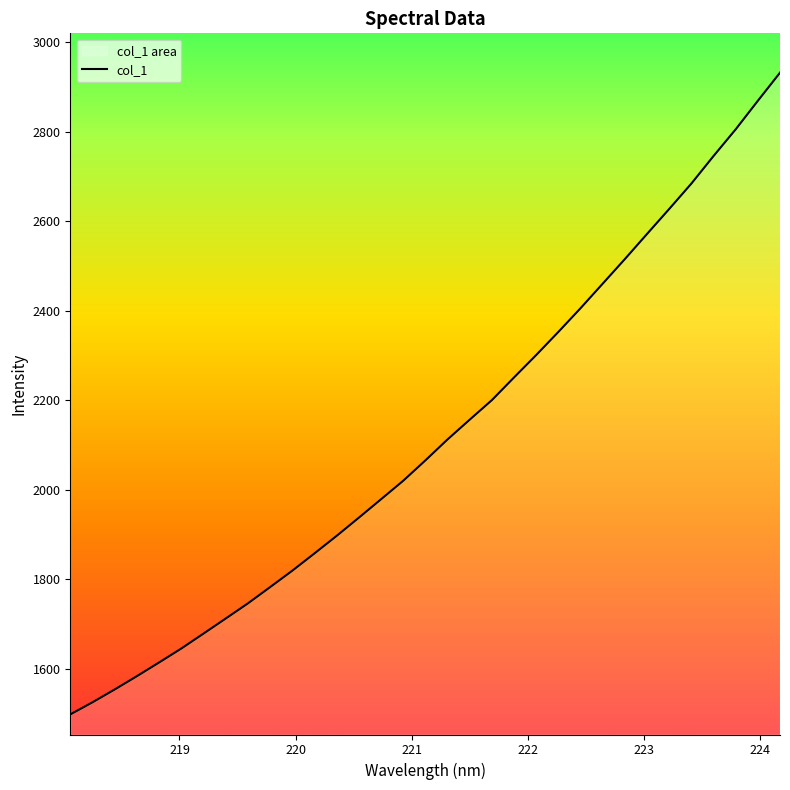

What is the label of the 25th point from the right?

219.589